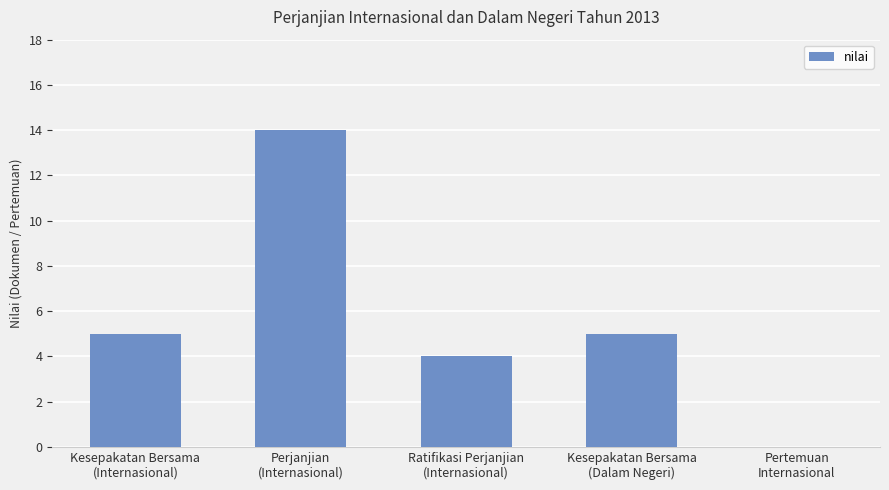

What is the greatest value displayed?

14